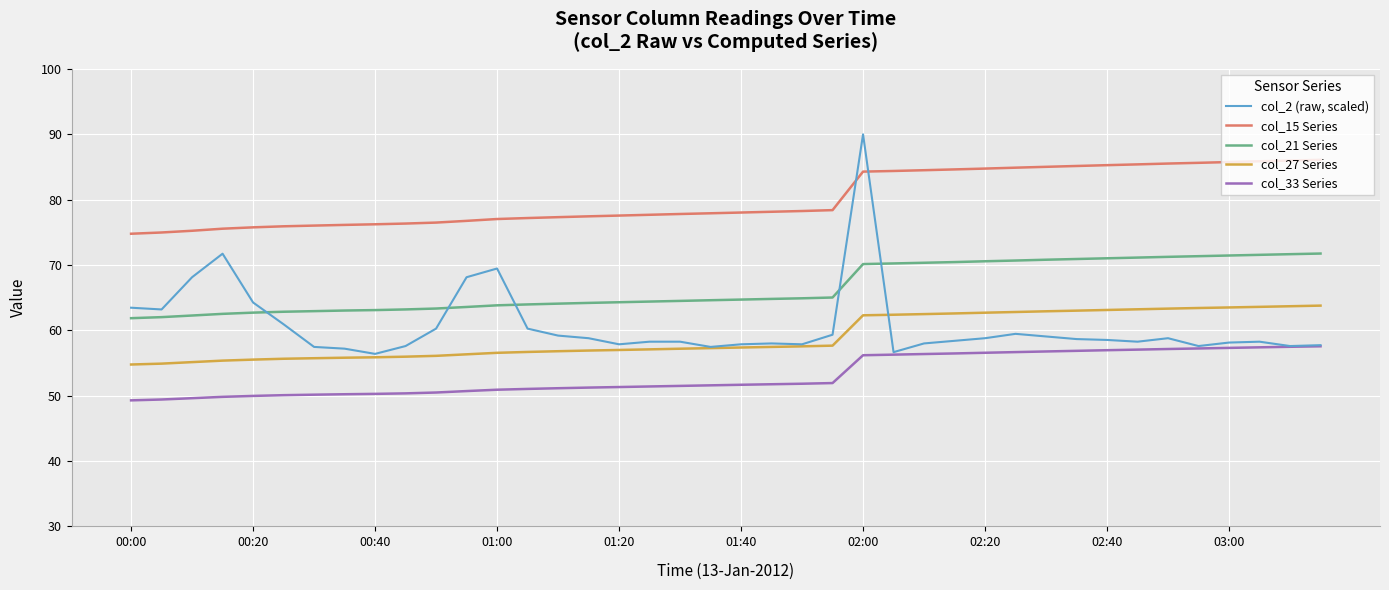

What is the smallest value displayed?

49.3